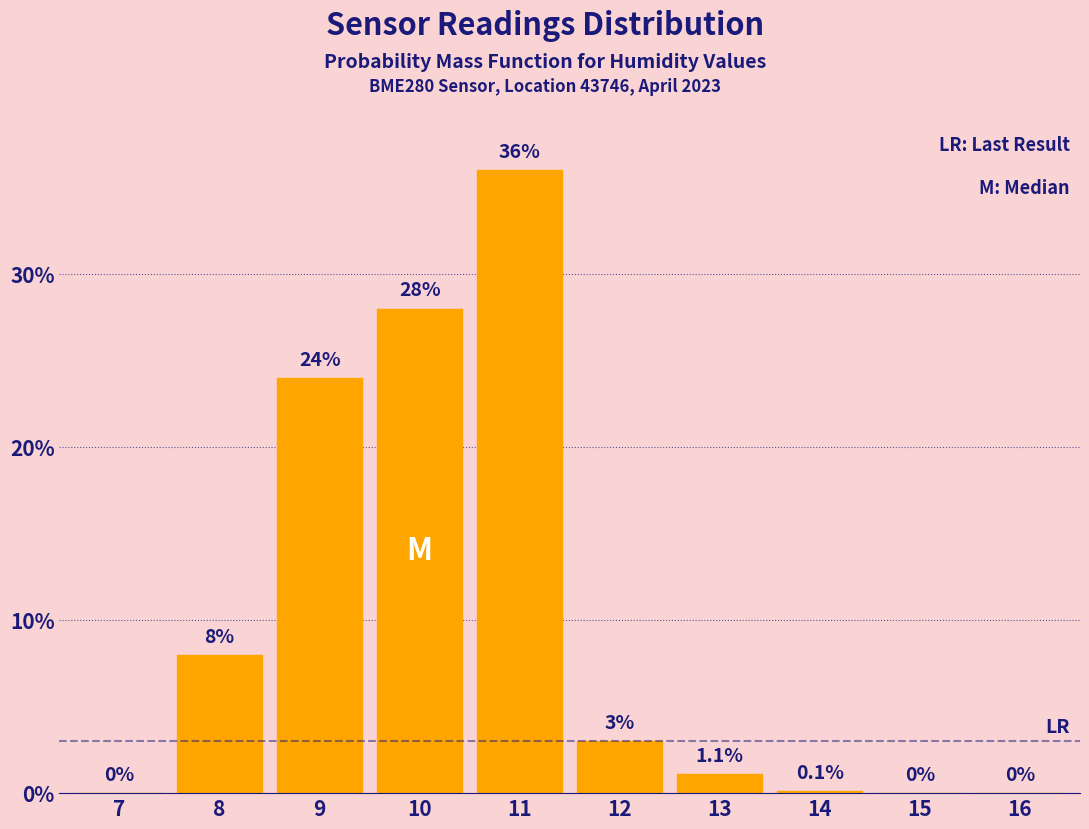

Reading right to left, list all the values displayed in this chart.

16=0.0	15=0.0	14=0.1	13=1.1	12=3.0	11=36.0	10=28.0	9=24.0	8=8.0	7=0.0